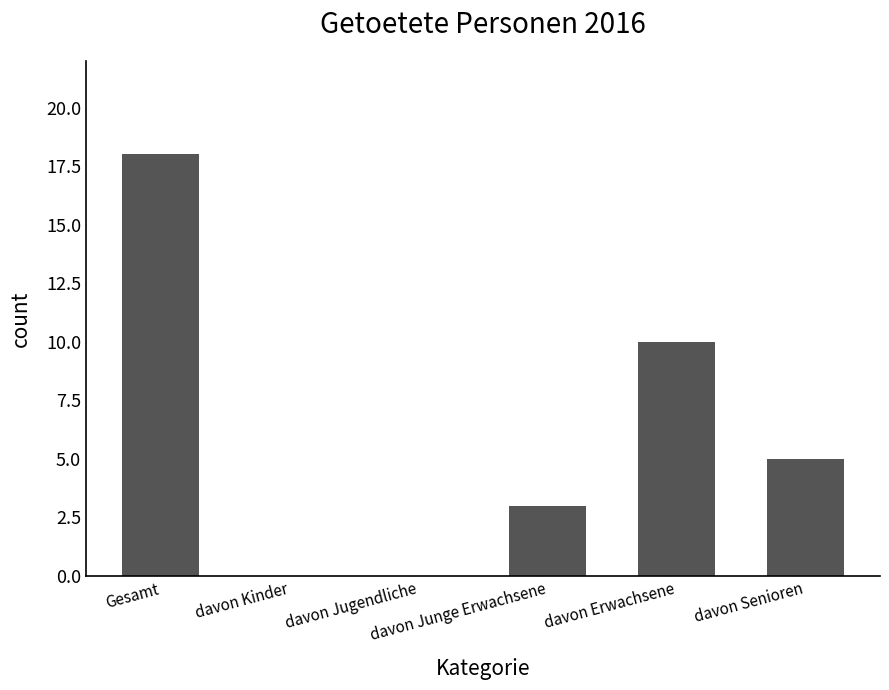

What is the greatest value displayed?

18